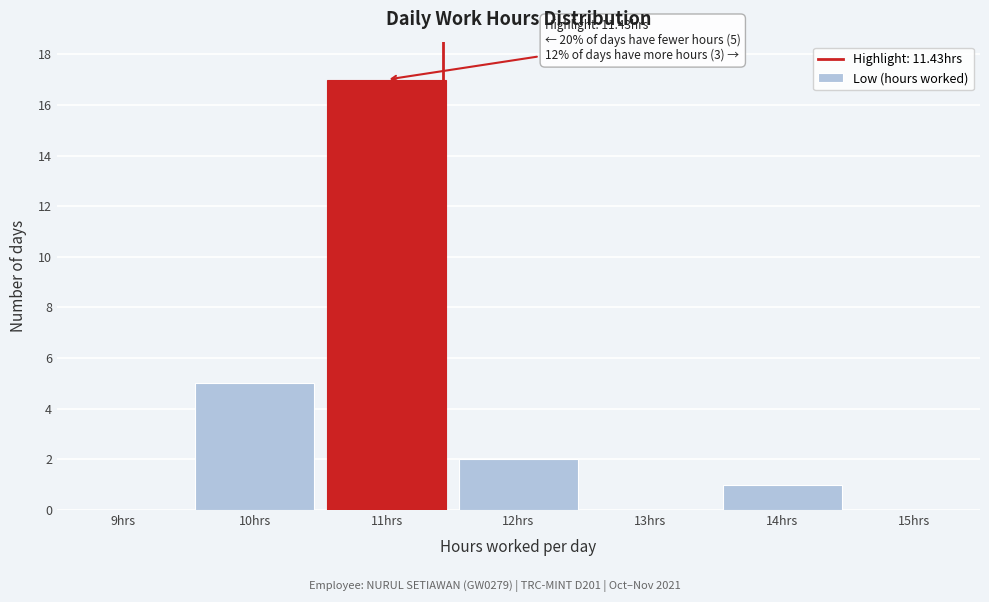

Over which range of the x-axis is the bar tallest?

10.5 to 11.5